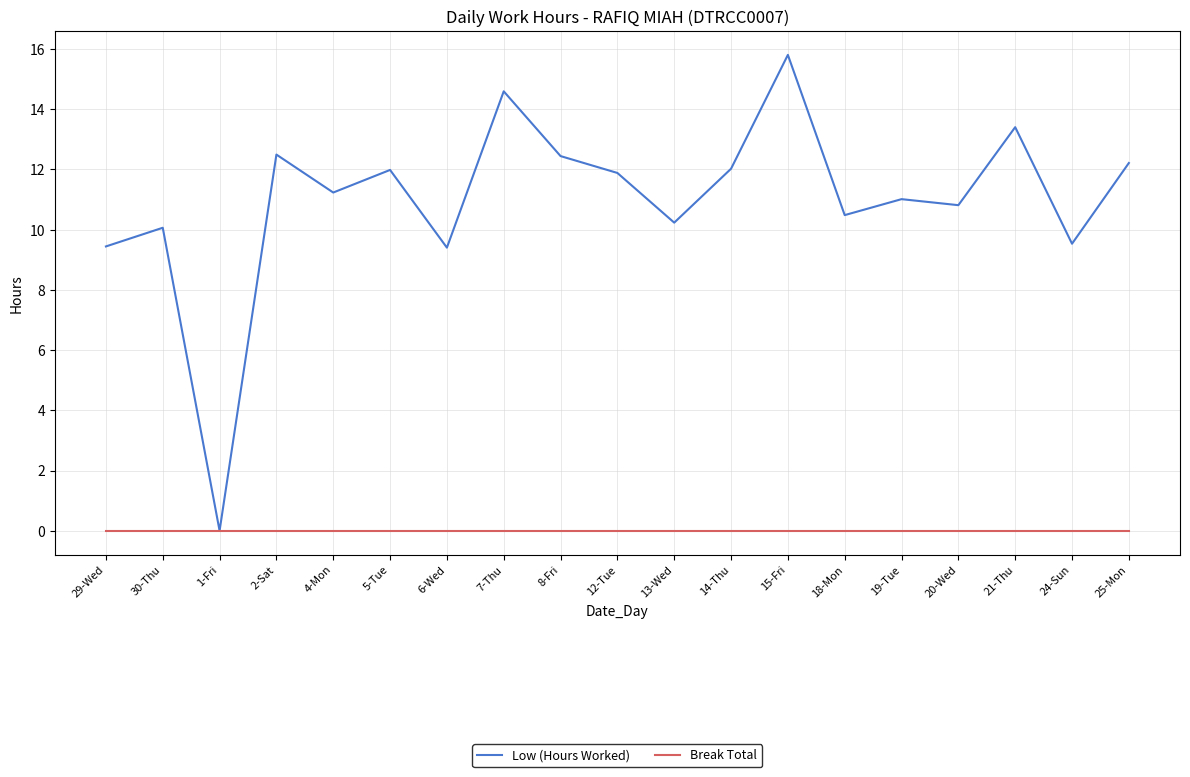

What position from the left is 1-Fri?

3